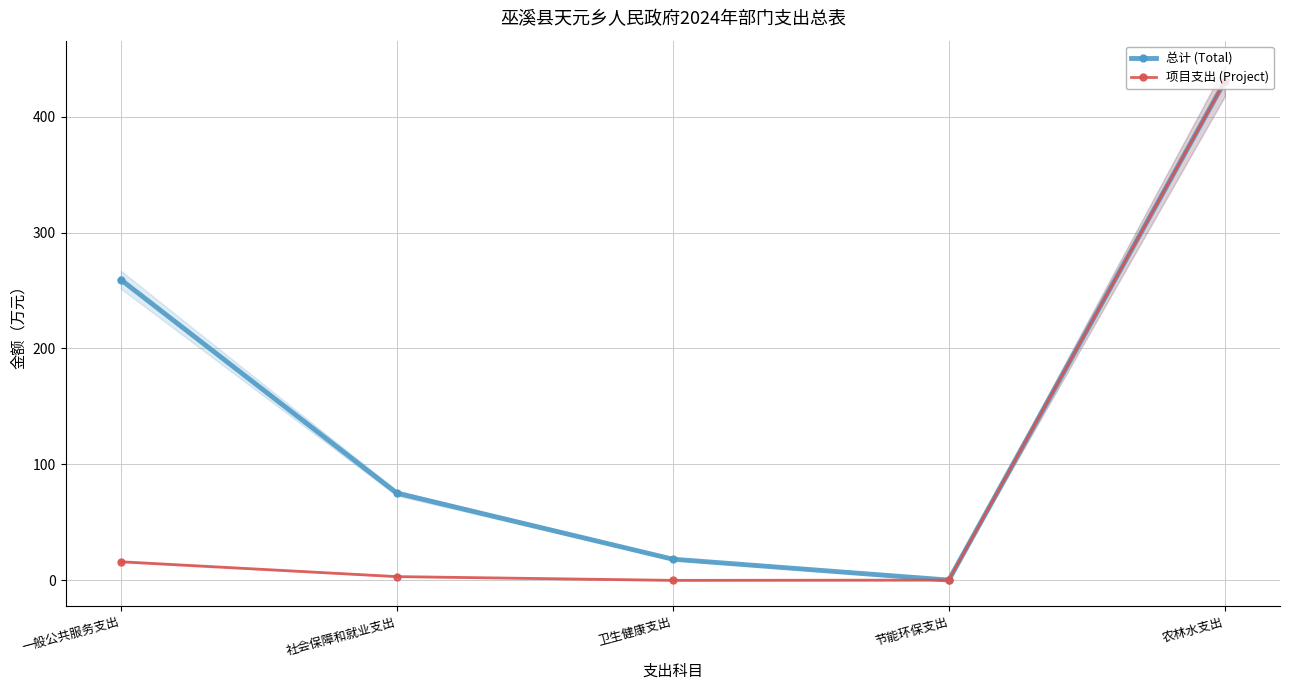

List the labels in order of 总计 (Total) value, largest first.

农林水支出, 一般公共服务支出, 社会保障和就业支出, 卫生健康支出, 节能环保支出